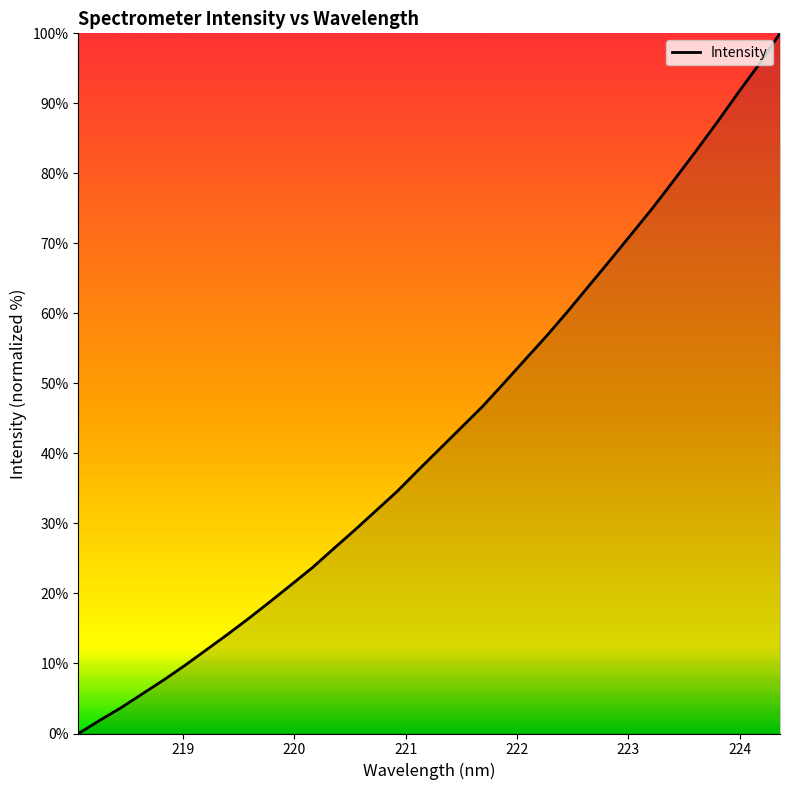

Does the chart have visible grid lines?

No